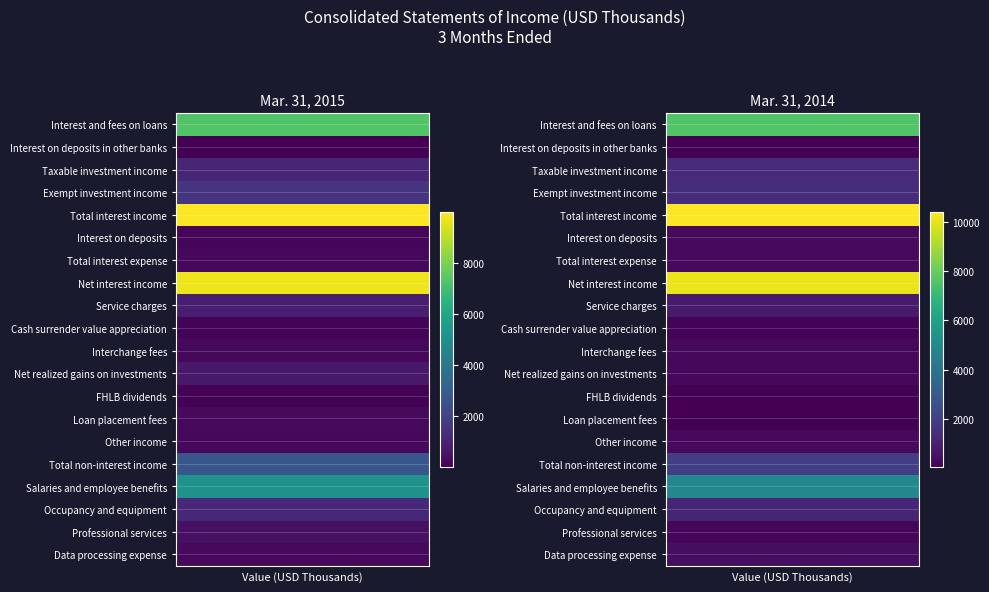

How many data points in FHLB dividends are less than 86?

1